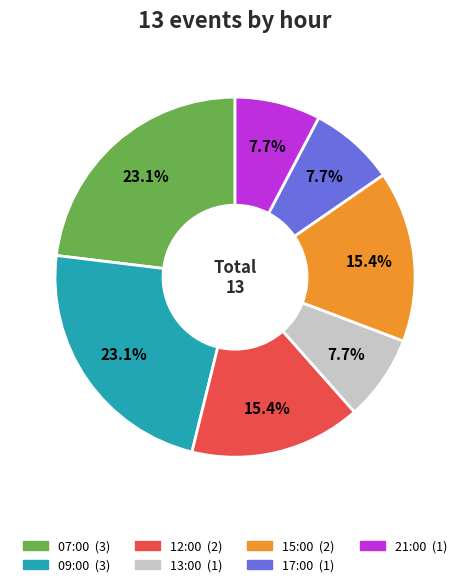

Is it true that 15:00 is 25% of the pie?

False